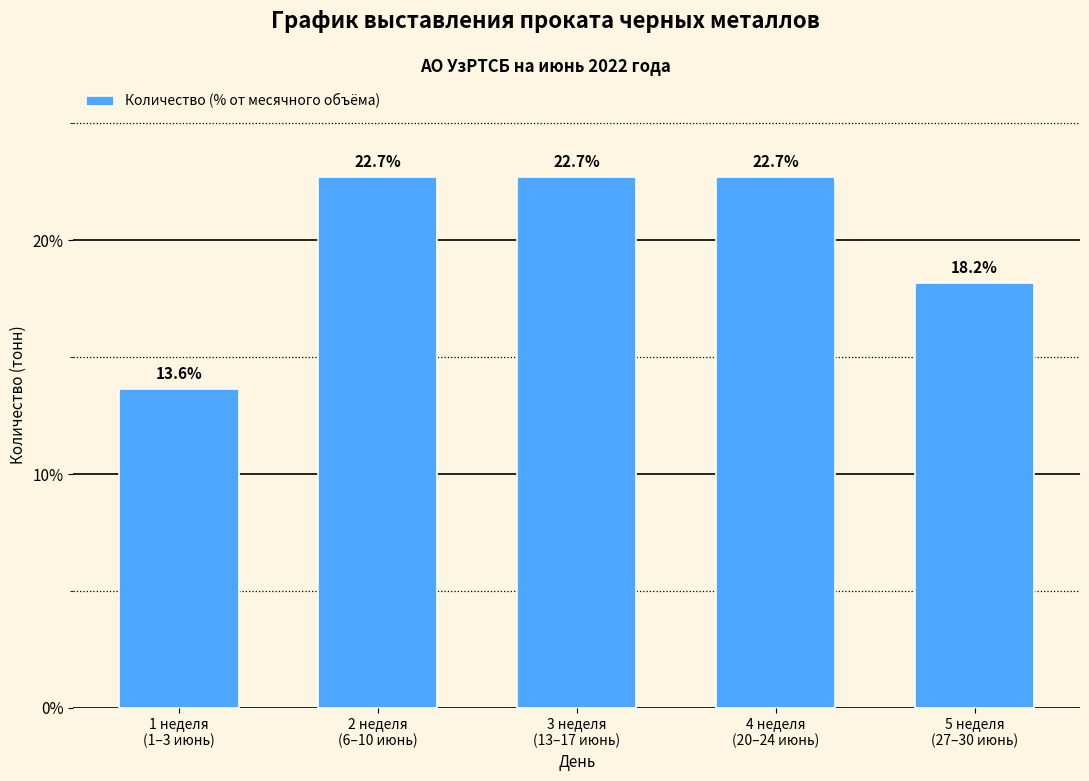

Reading right to left, what are all the values shown in this chart?

18.2	22.7	22.7	22.7	13.6